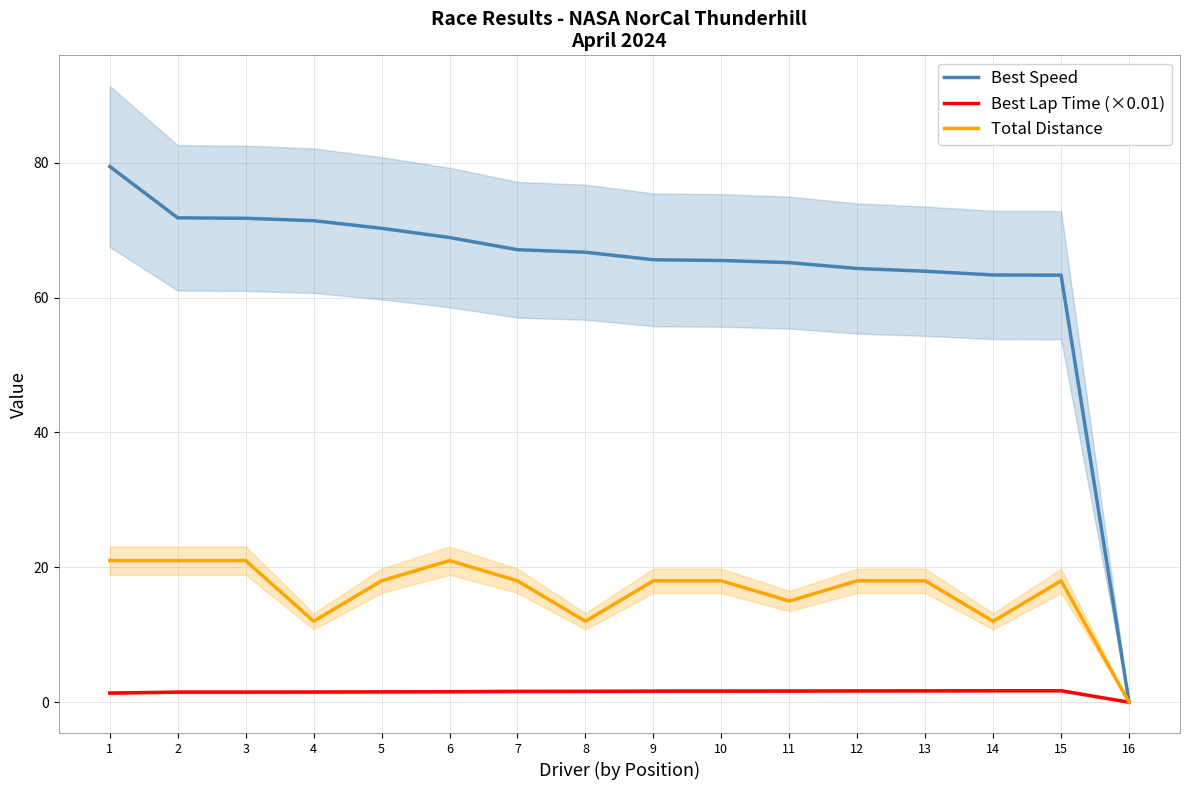

Is it true that Total Distance equals 9.5 at 3?

False